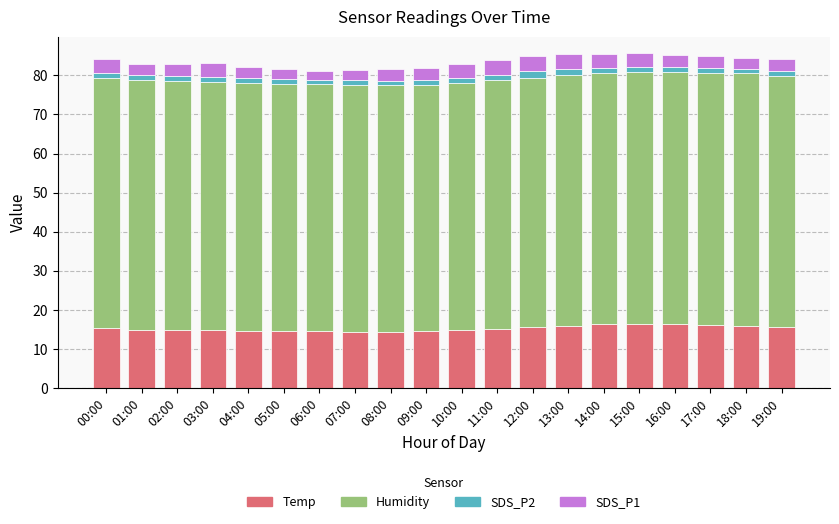

What is the lowest value of the Temp series?

14.4